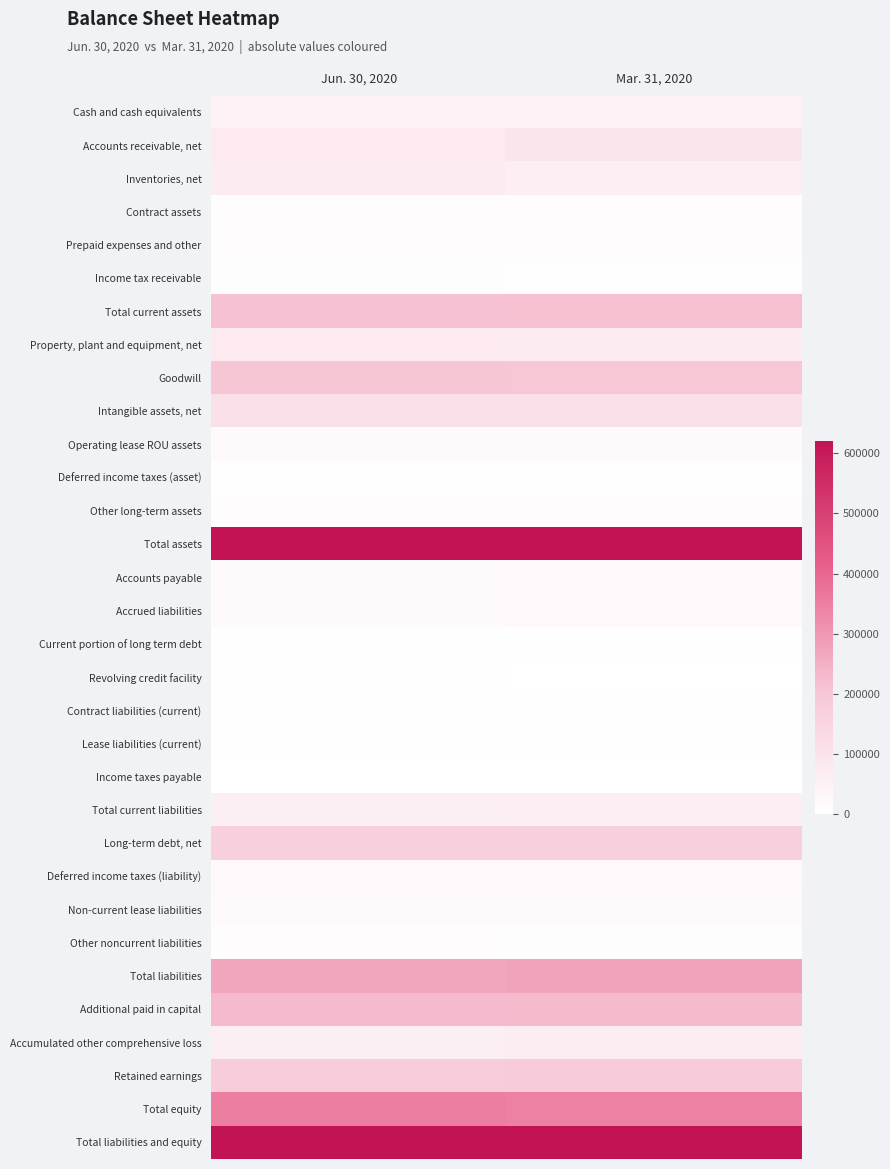

What is the greatest value displayed?

620905